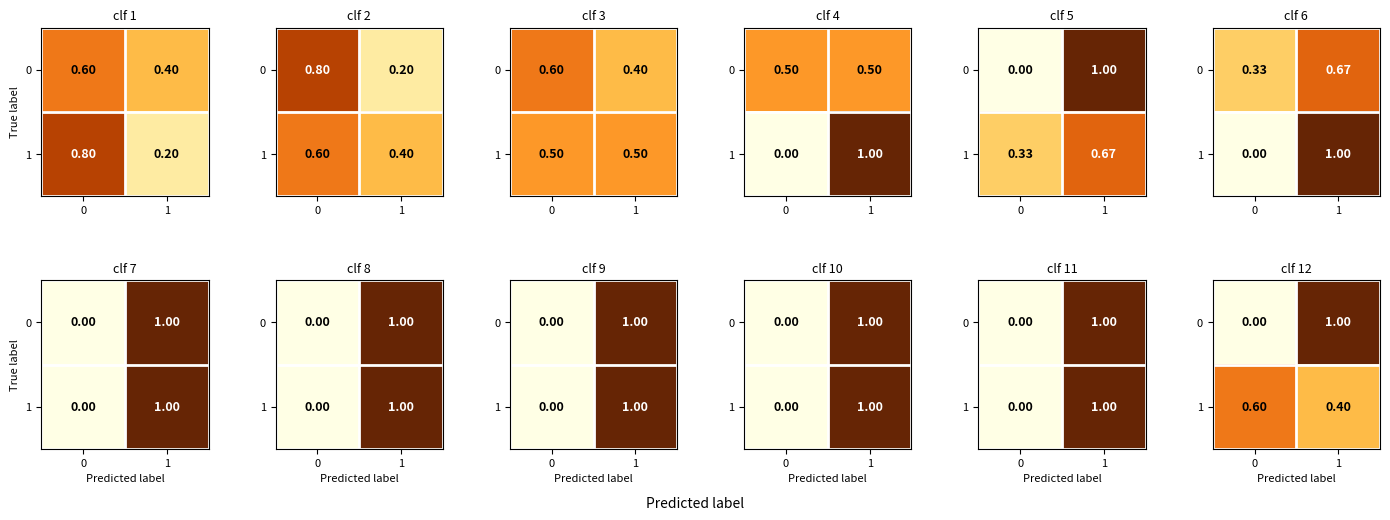

What is the maximum value for 1?

0.6